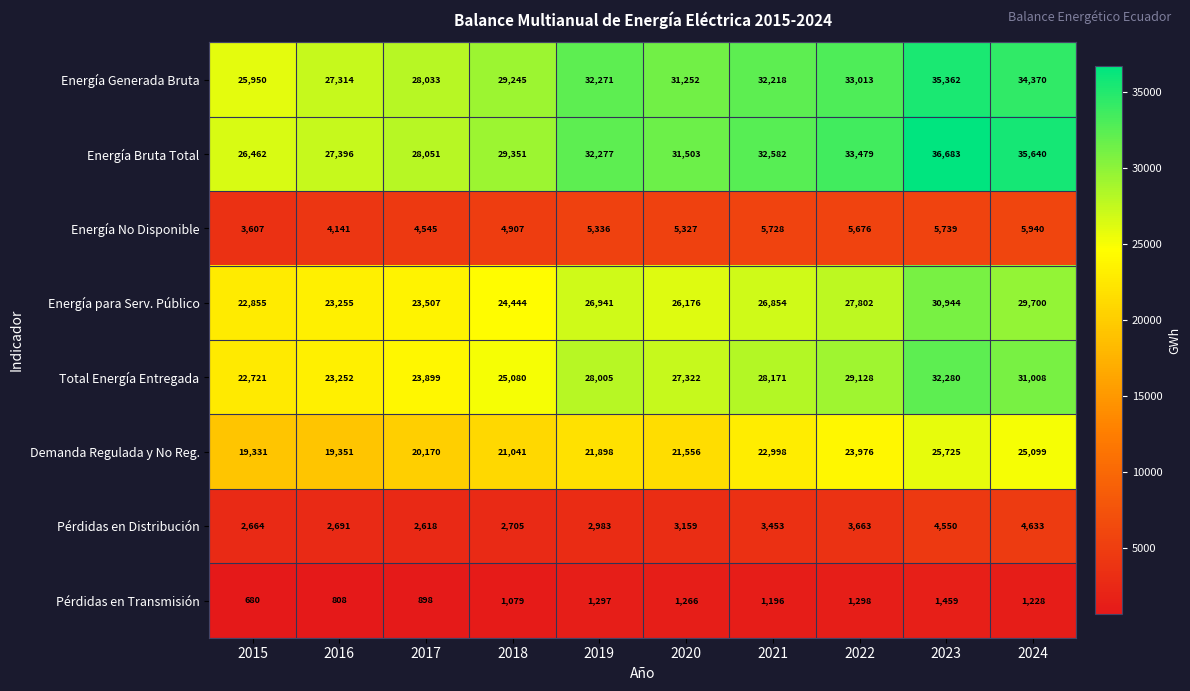

What is the difference between the Energía Generada Bruta values at 2015 and 2024?

8420